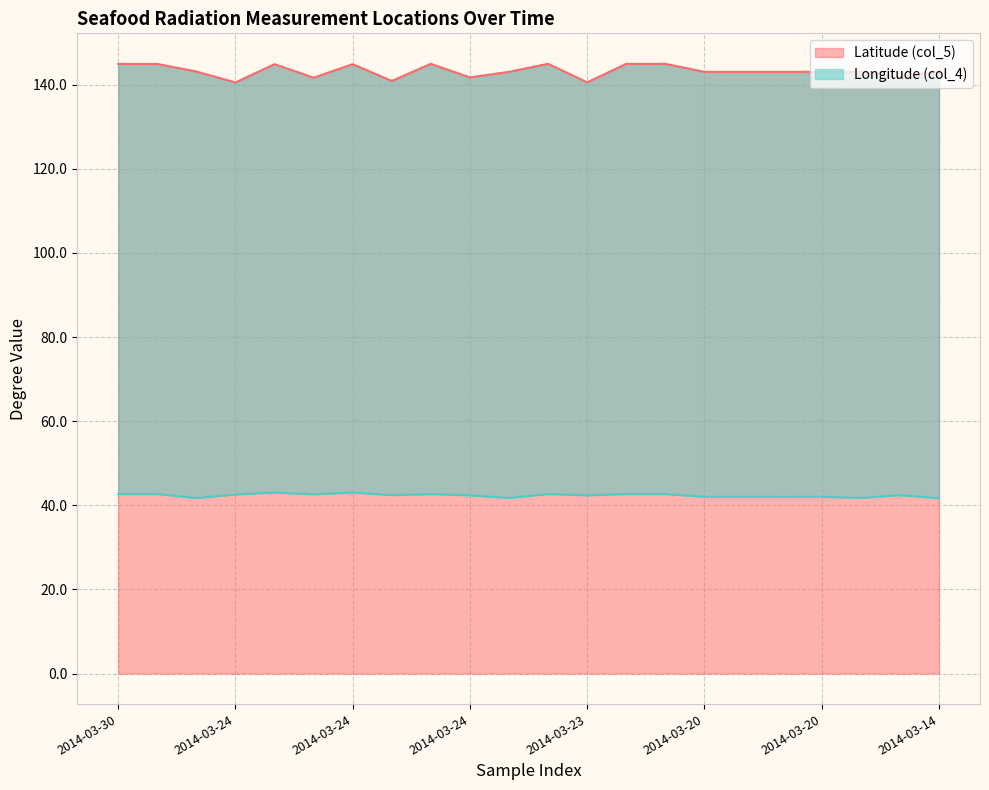

What value does the Latitude (col_5) series have at 2014-03-24?

140.8